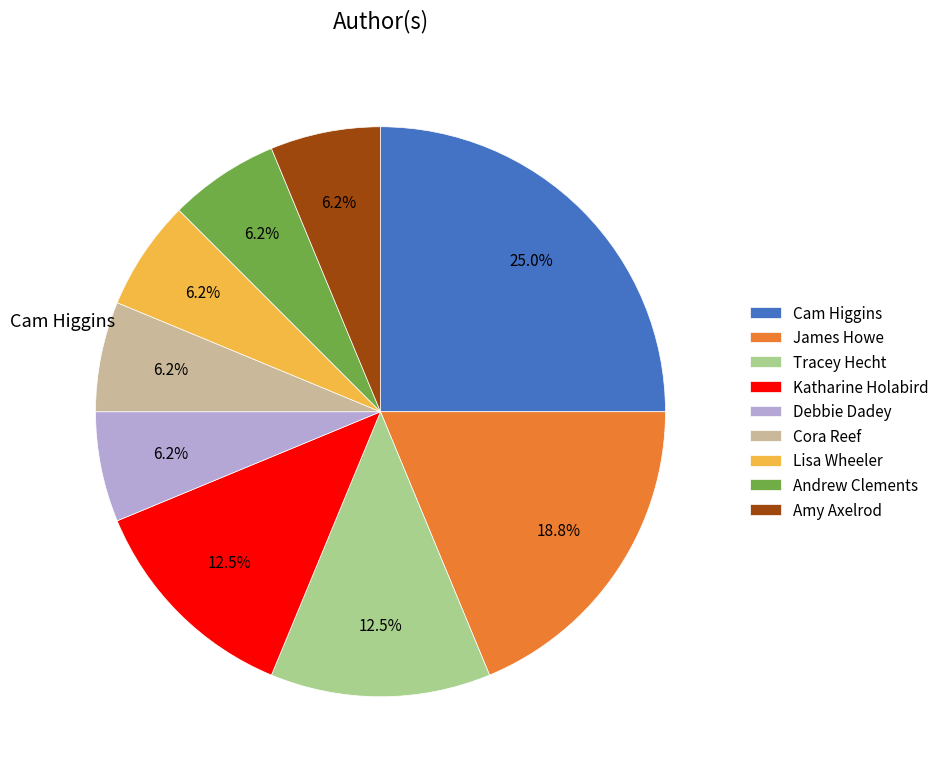

What is the ratio of the value at Amy Axelrod to the value at Andrew Clements?

1.0